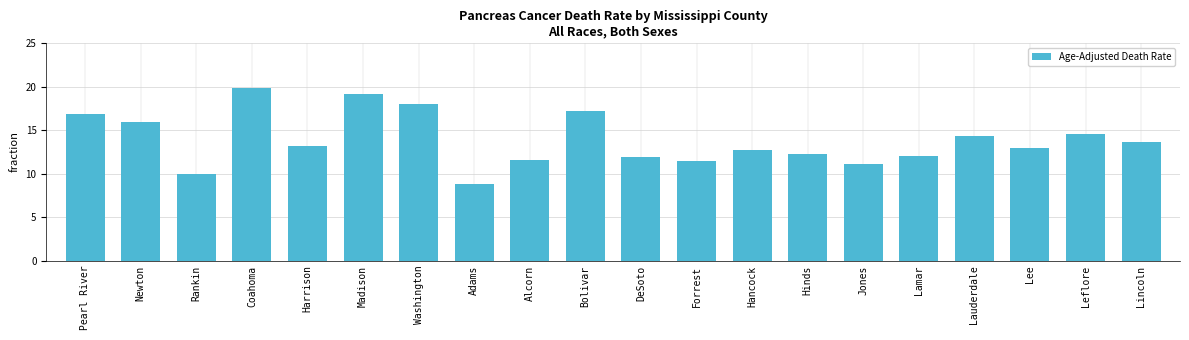

What position from the left is Lee?

18